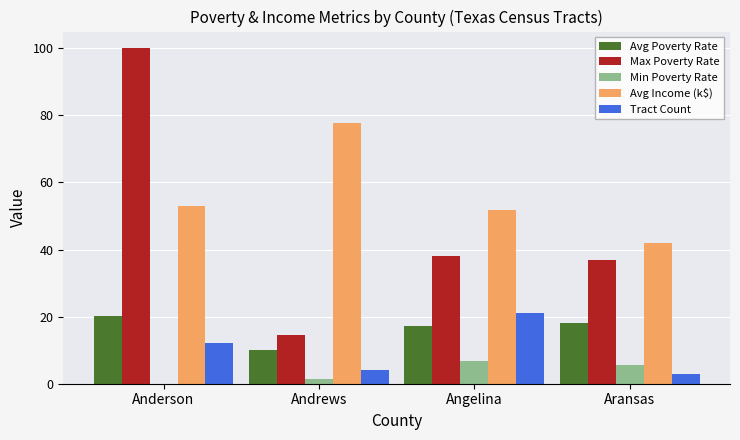

Between Anderson and Aransas, which series saw the biggest shift?

Max Poverty Rate